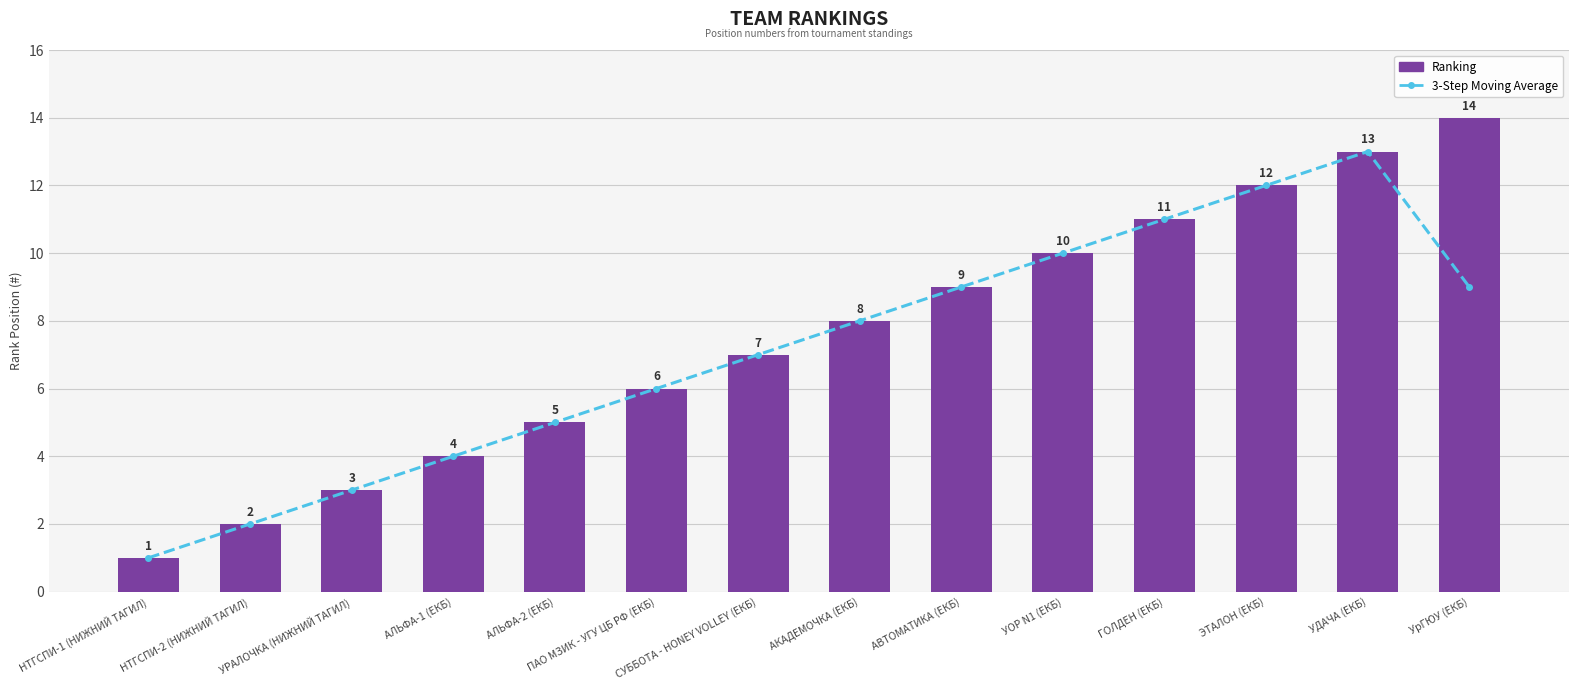

How many data points in Ranking are above 8?

6